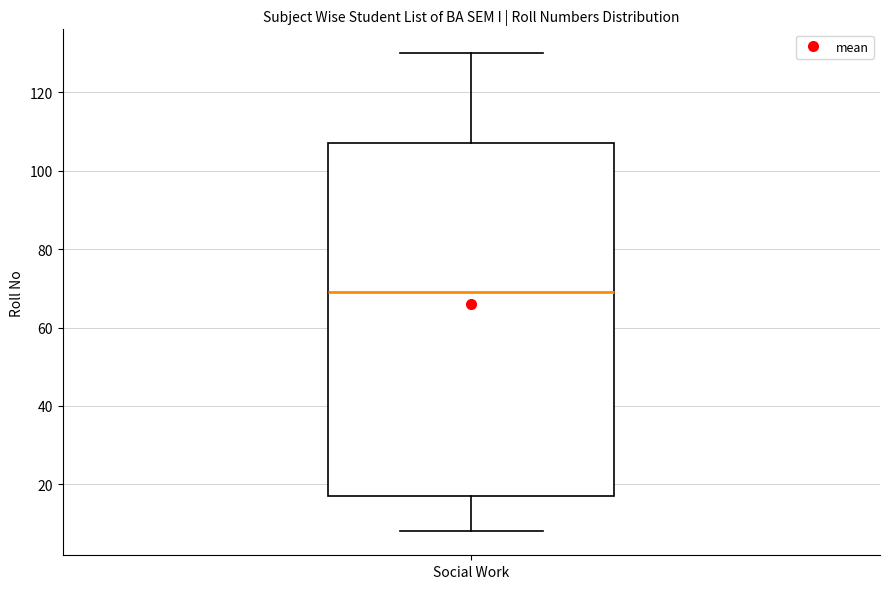

Transcribe this box plot: give where the median line is, the range the box spans, and where the two whiskers end, as read against the y-axis. The values are not printed on the chart, so give them approximately, as read against the axis.

median 70, box 18 to 108, whiskers 8 to 130